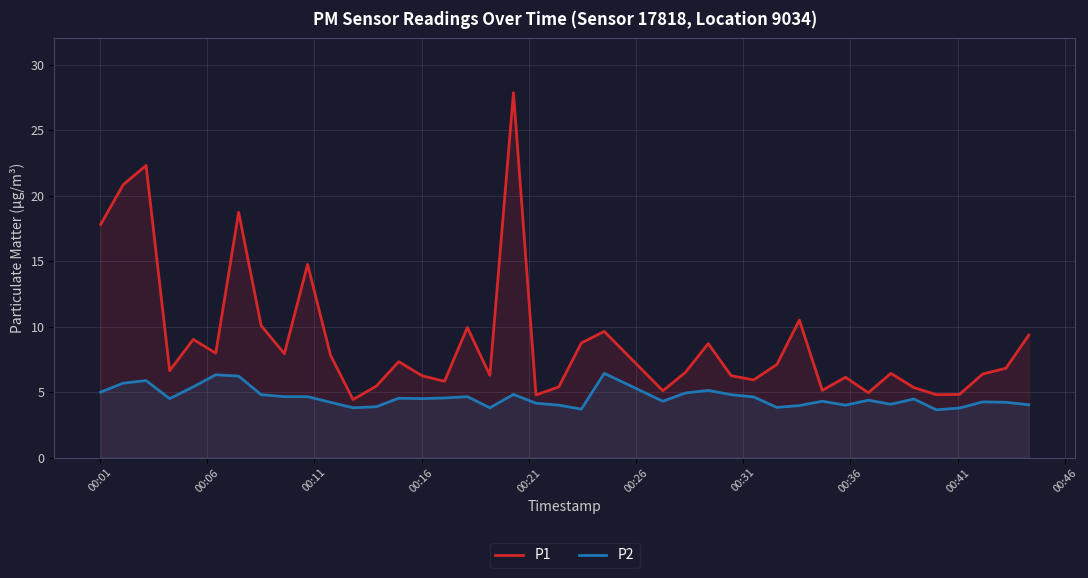

True or false: P1 has more than 1 points higher than both neighbors.

True